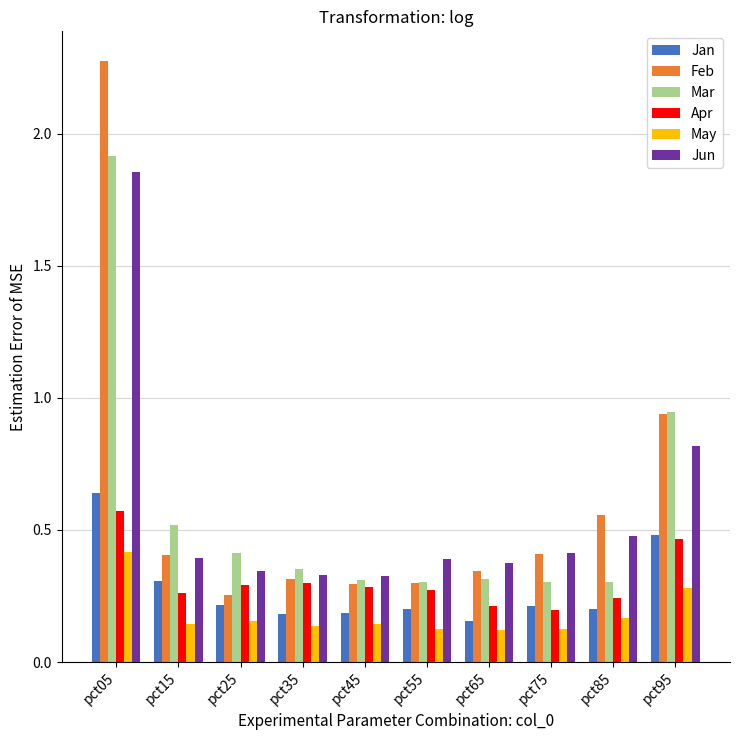

Which series has the widest spread of values?

Feb